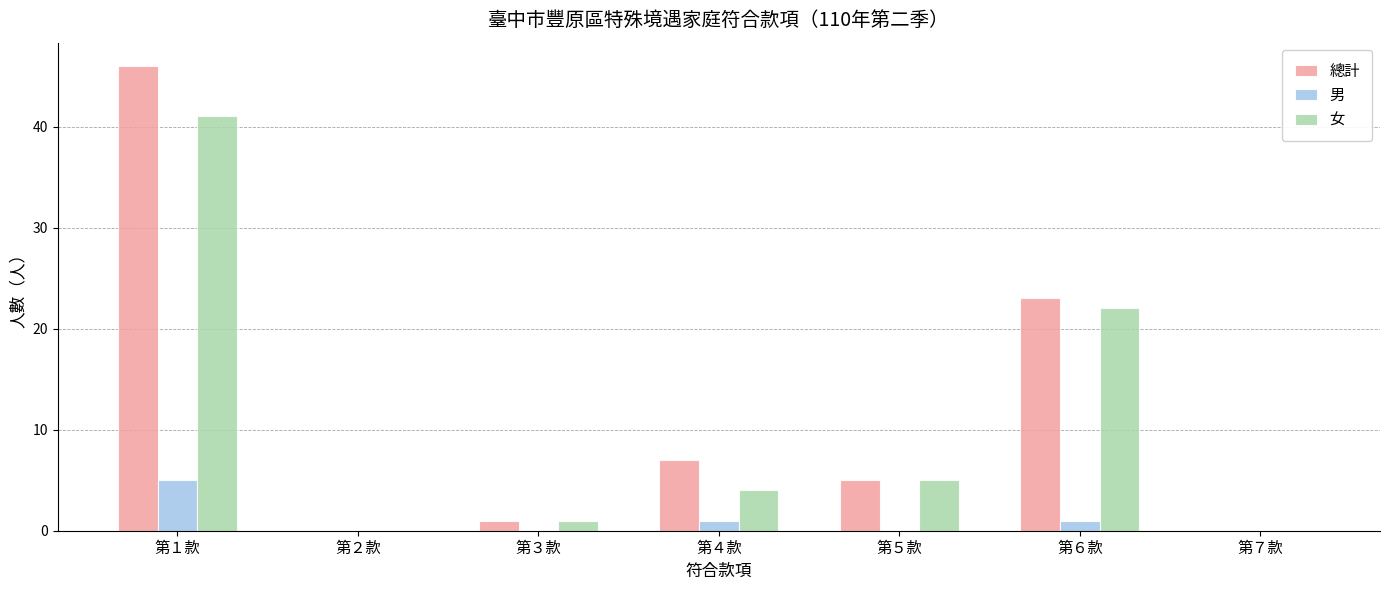

Where is 女 nearest to the value 20?

第６款